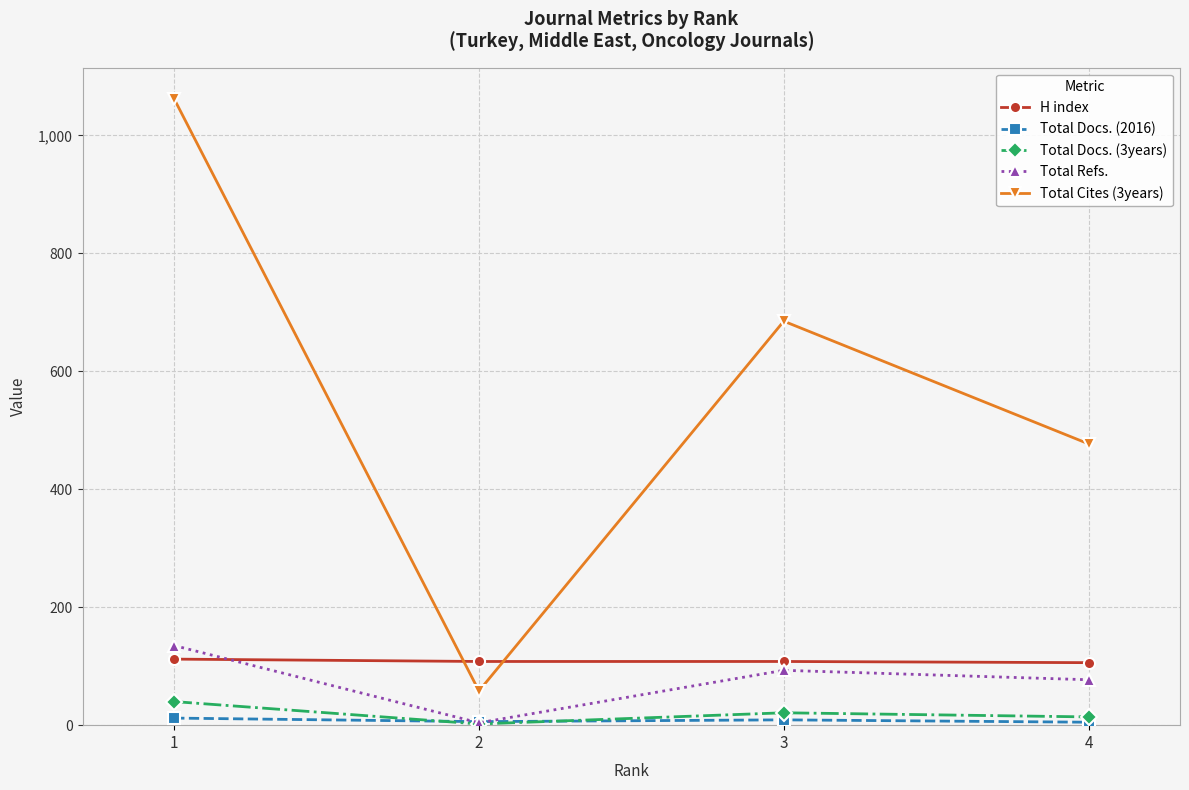

At which category does Total Docs. (3years) reach its first local valley?

2